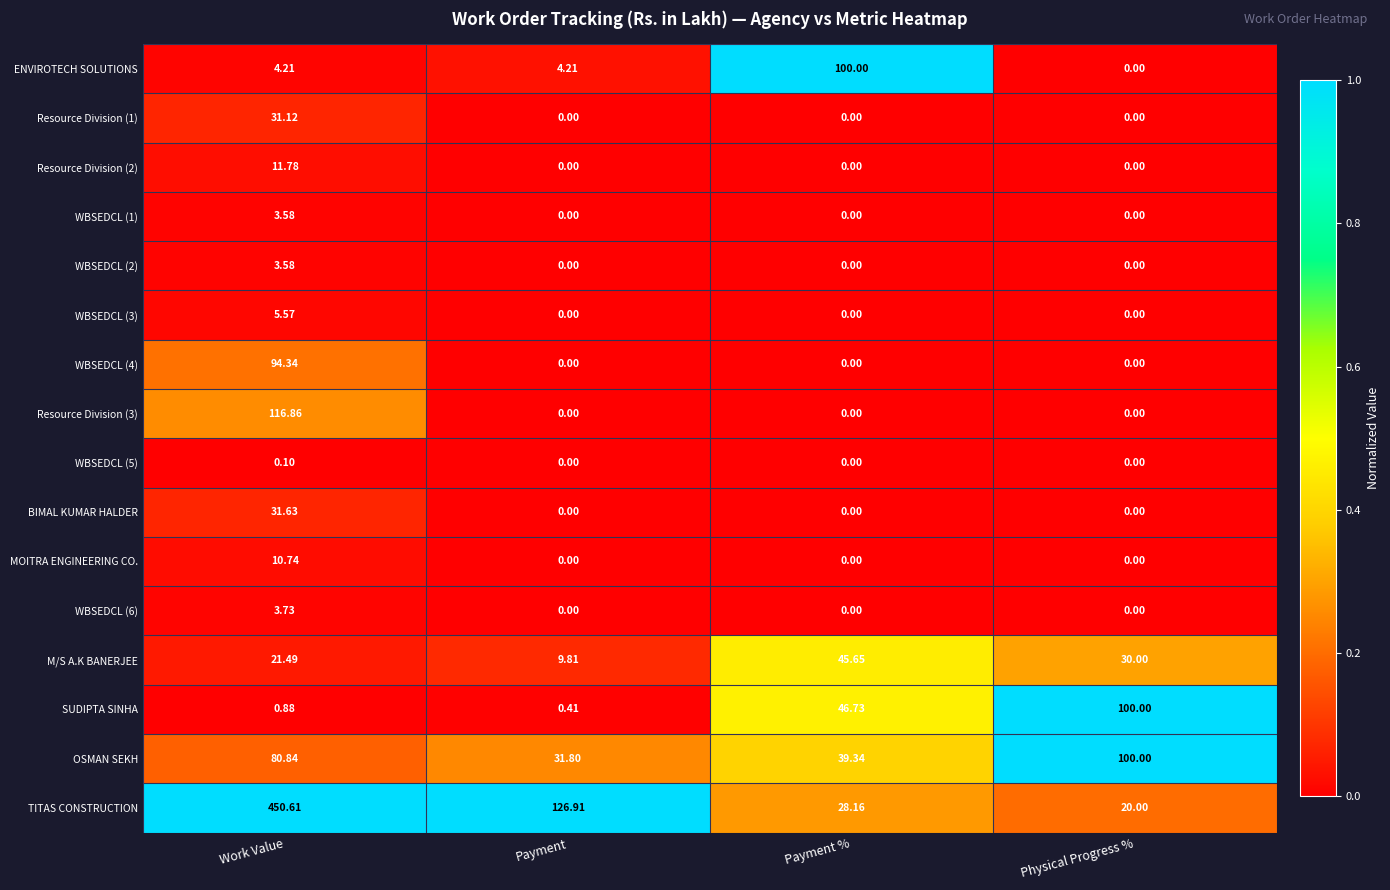

At which category is the sum across all series the highest?

Work Value